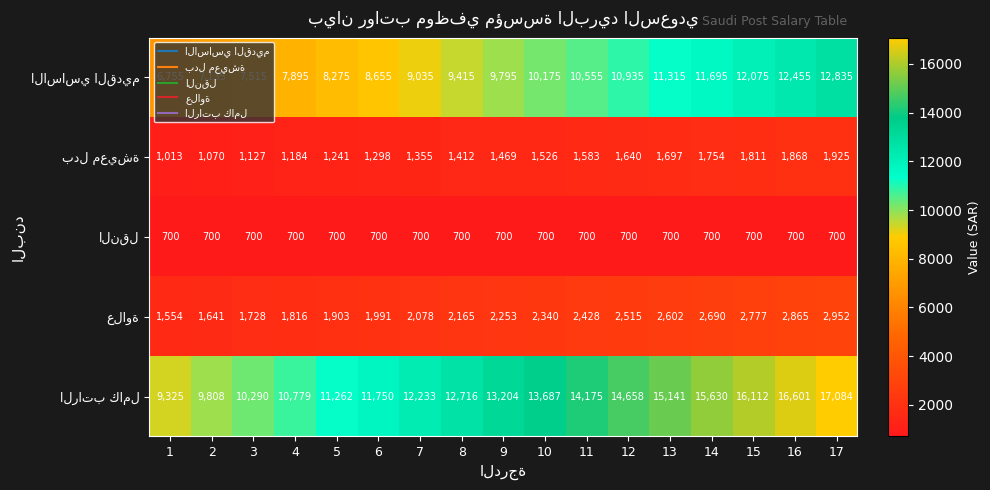

At how many categories does at least one series exceed 10275?

15